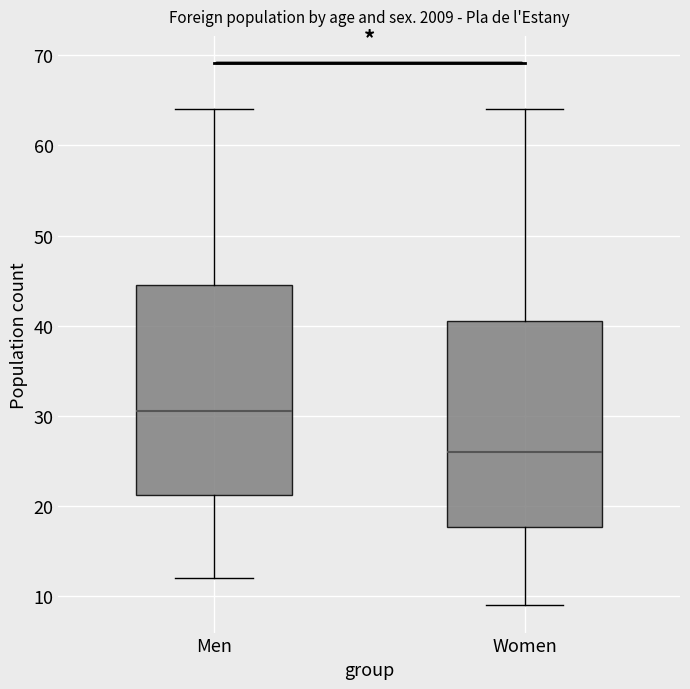

Which box has the lowest median line?

Women